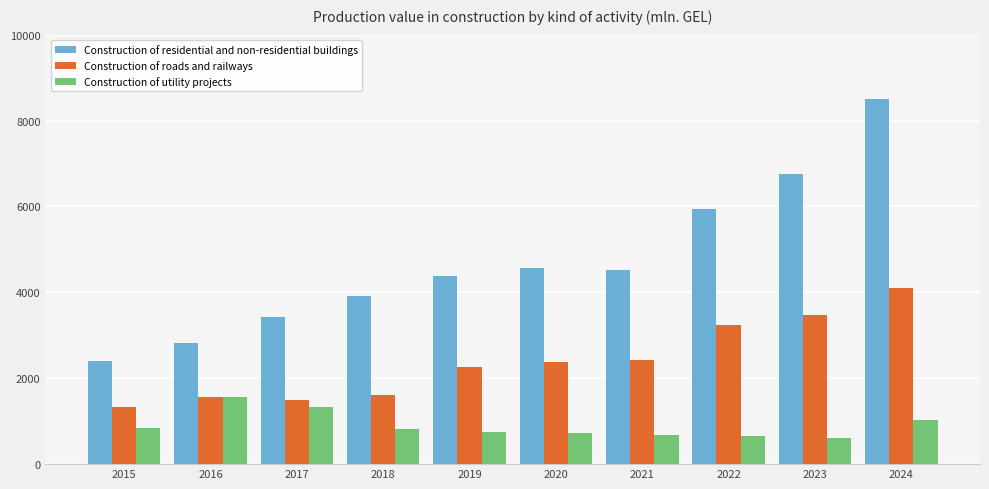

Which category has the lowest value in the Construction of residential and non-residential buildings series?

2015